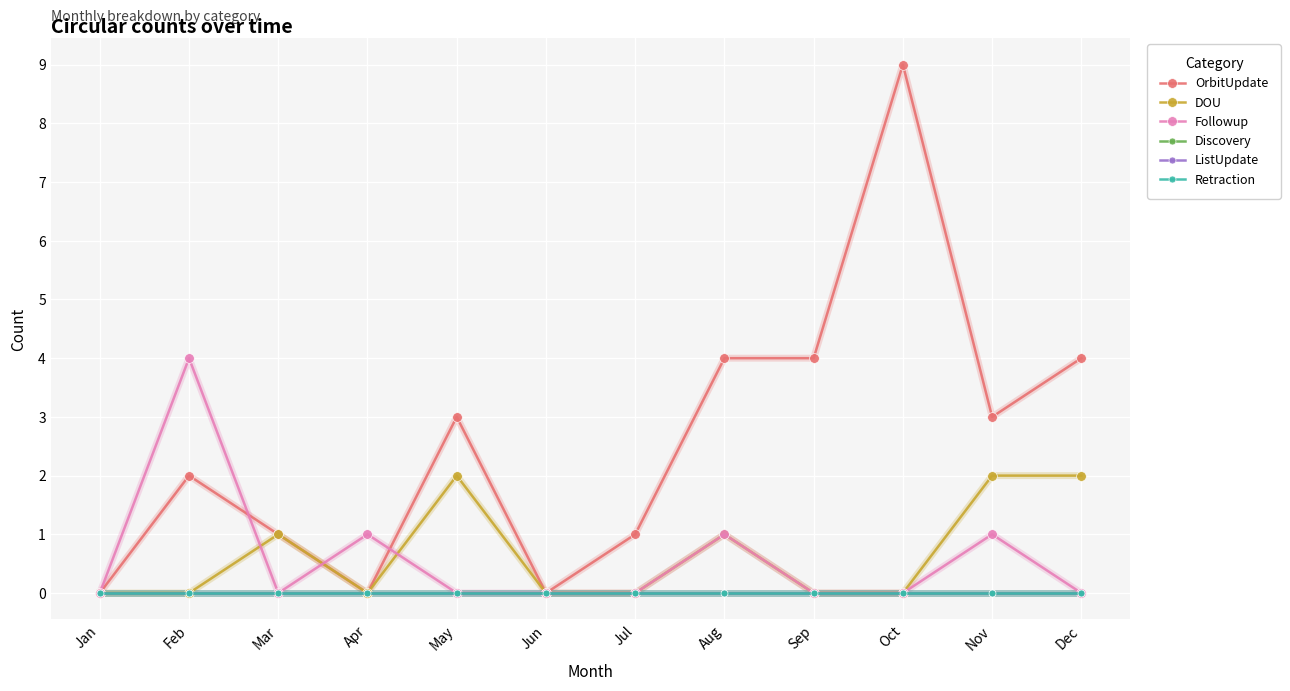

At which label does OrbitUpdate first exceed 3?

Aug